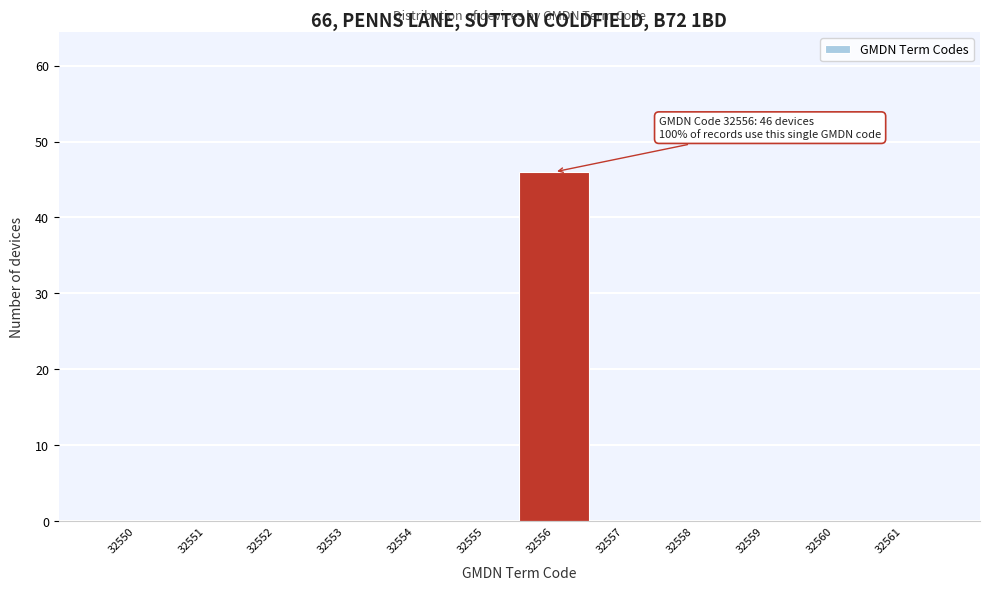

Reading left to right, list all the values displayed in this chart.

32550=0	32551=0	32552=0	32553=0	32554=0	32555=0	32556=46	32557=0	32558=0	32559=0	32560=0	32561=0